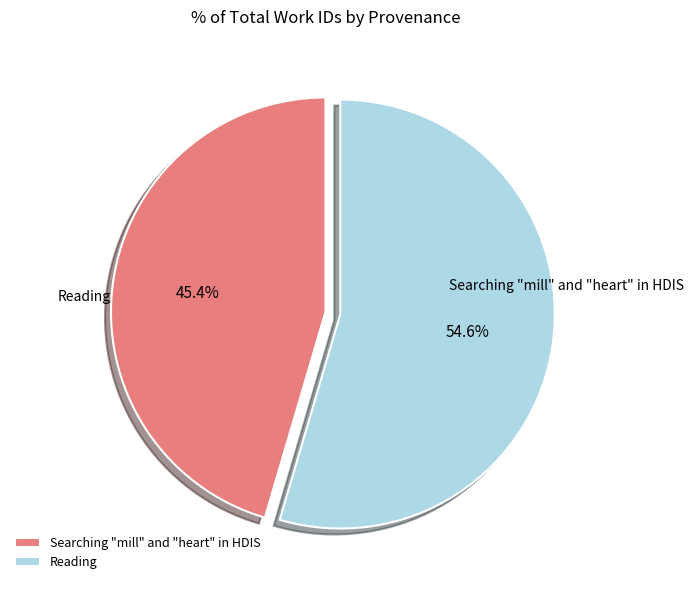

What is the ratio of the value at Reading to the value at Searching "mill" and "heart" in HDIS?

1.2